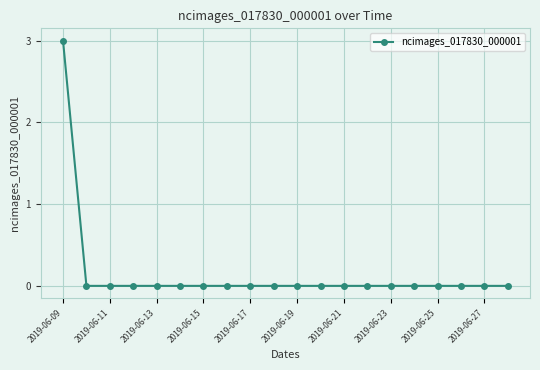

What is the maximum value shown in the chart?

3